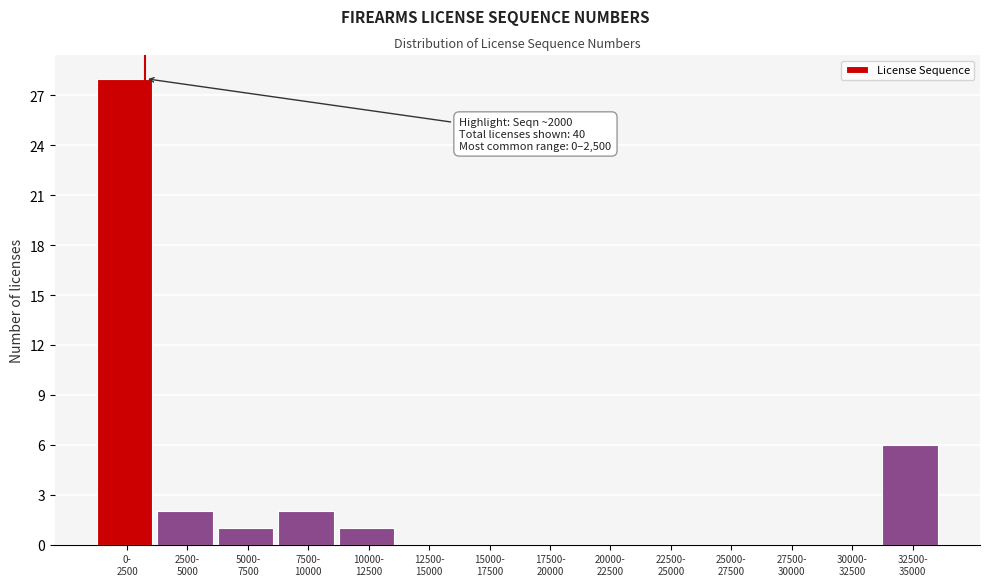

What is the sum of all values?

40